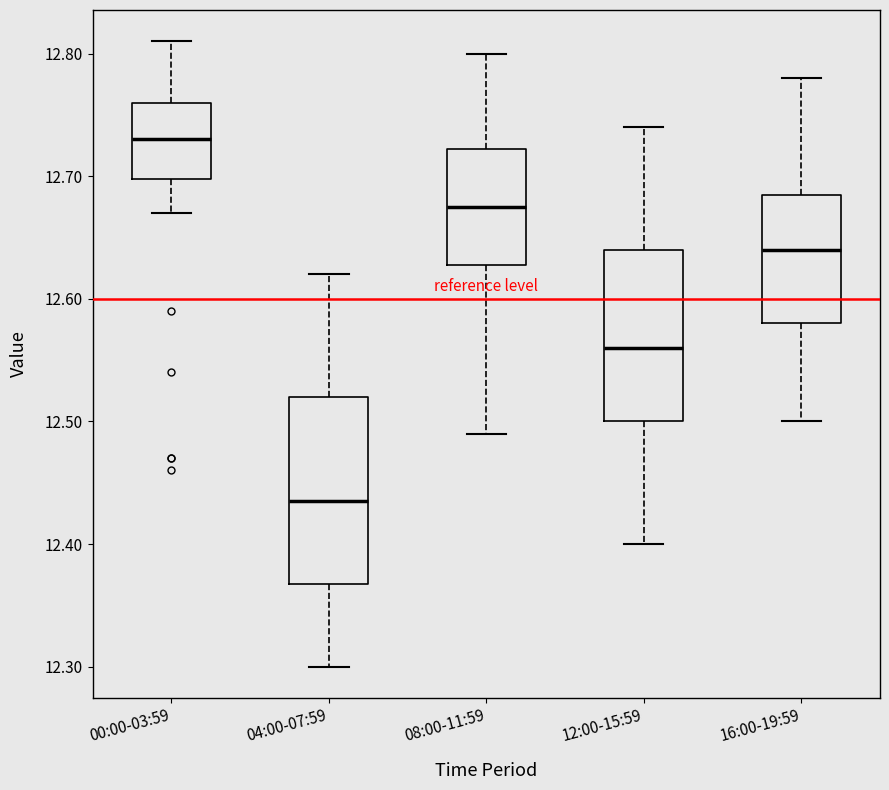

Which box's median line is the highest?

00:00-03:59